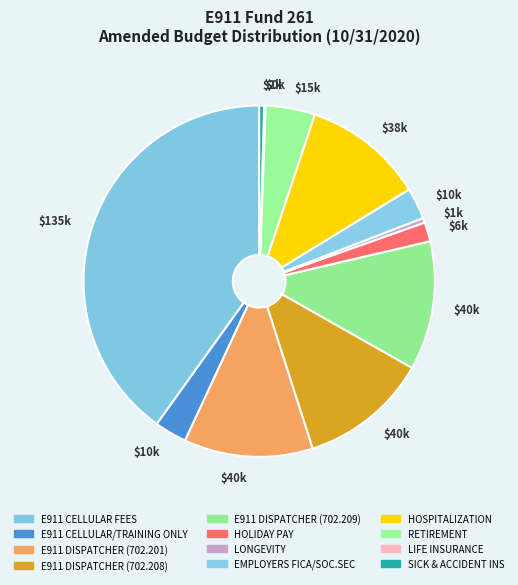

What percentage is the E911 DISPATCHER (702.208) slice, to the nearest percent?

12%